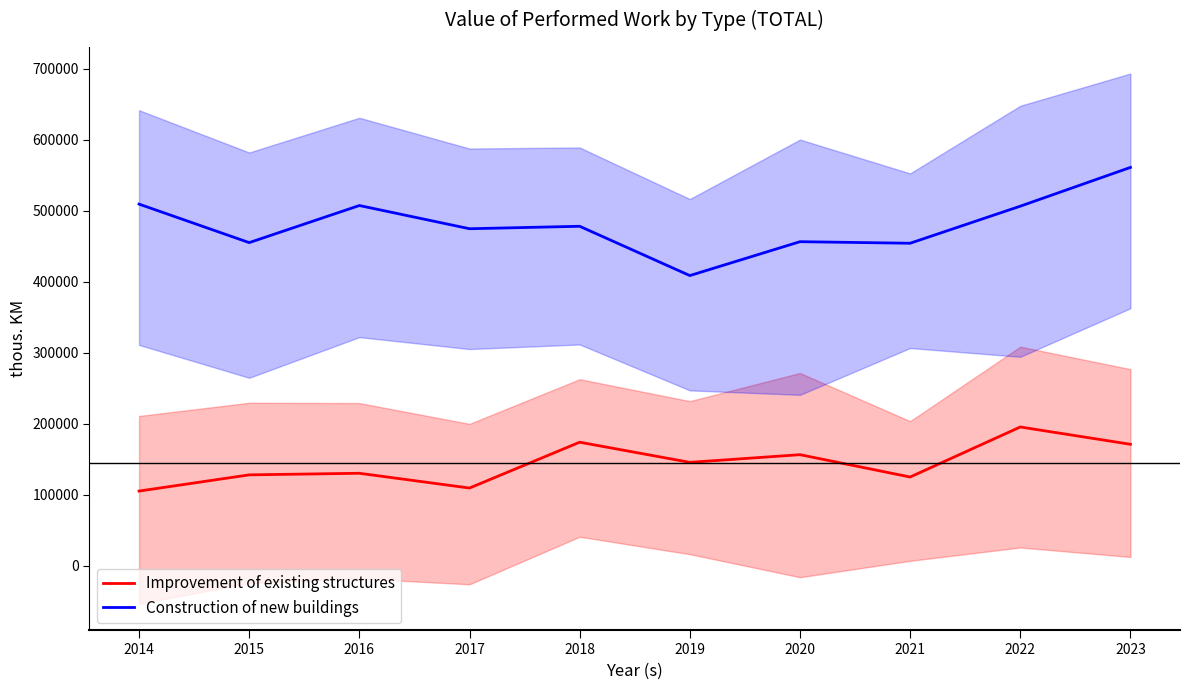

What is the difference between the maximum and minimum values in the Construction of new buildings series?

152360